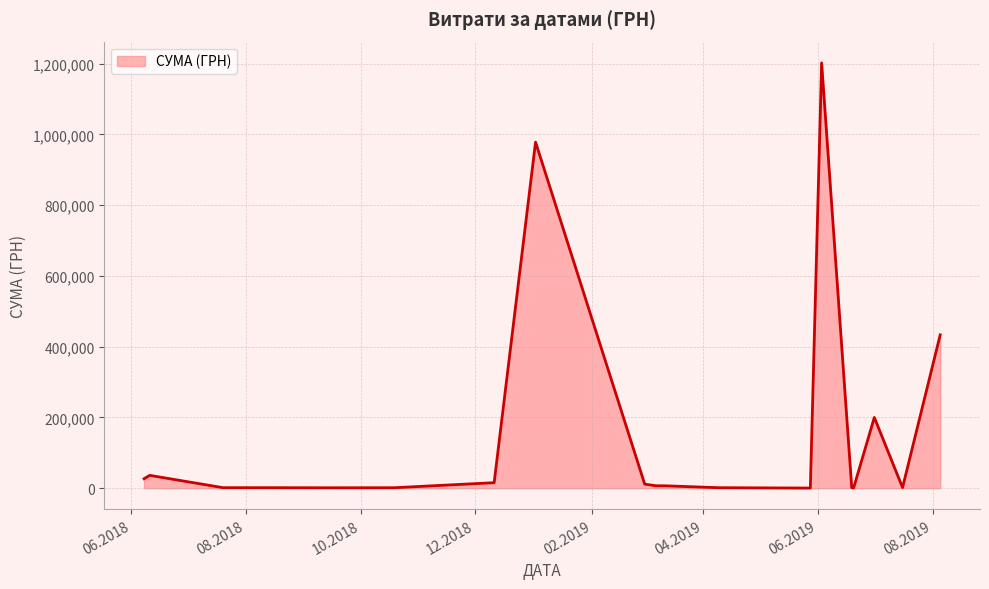

What is the difference between the second highest and second lowest values?

977840.6